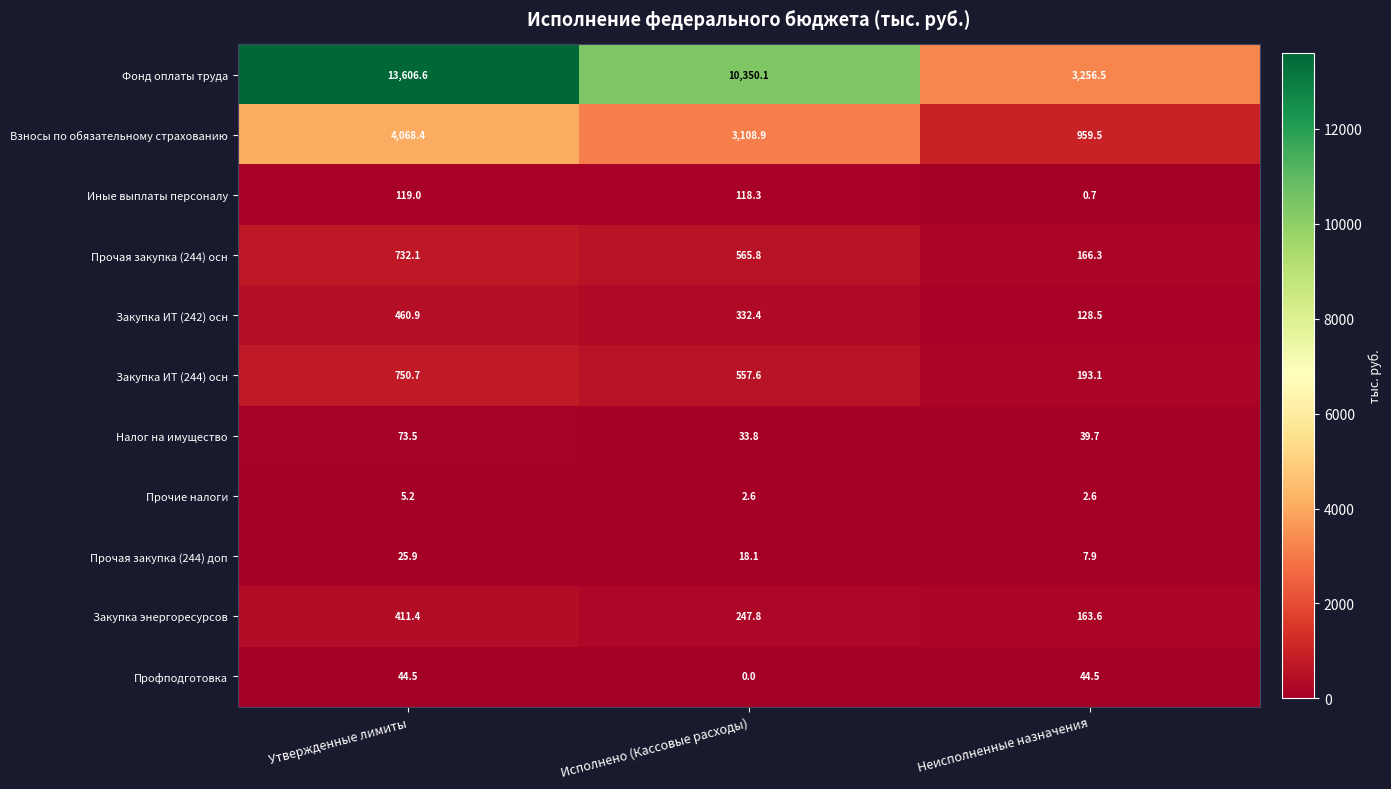

How many data points does each series have?

3